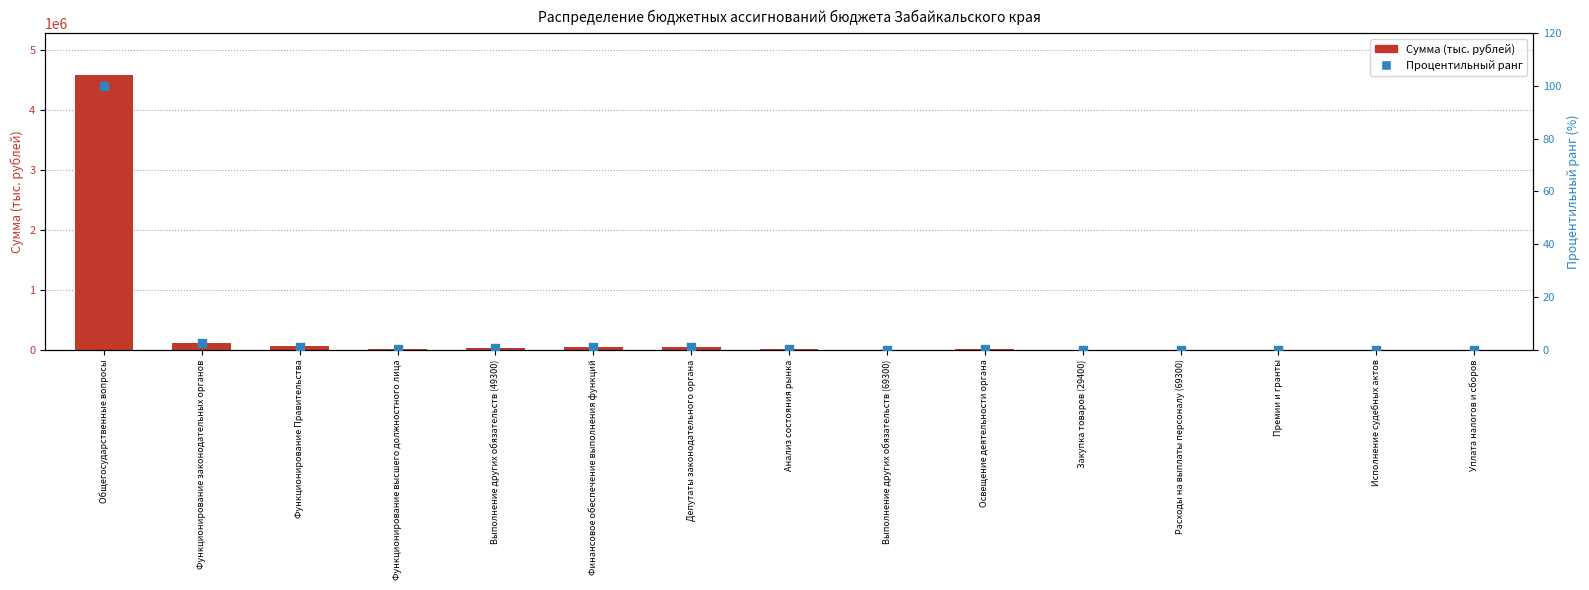

Which series has the widest spread of Y values?

Сумма (тыс. рублей)